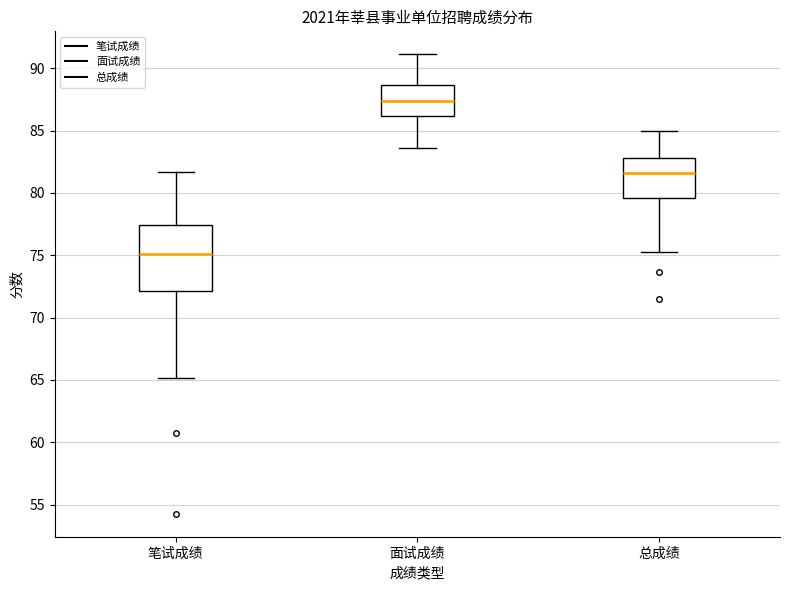

Where does the lower whisker of the box for 总成绩 end on the y-axis? The values are not printed on the chart, so give them approximately, as read against the axis.

75.0